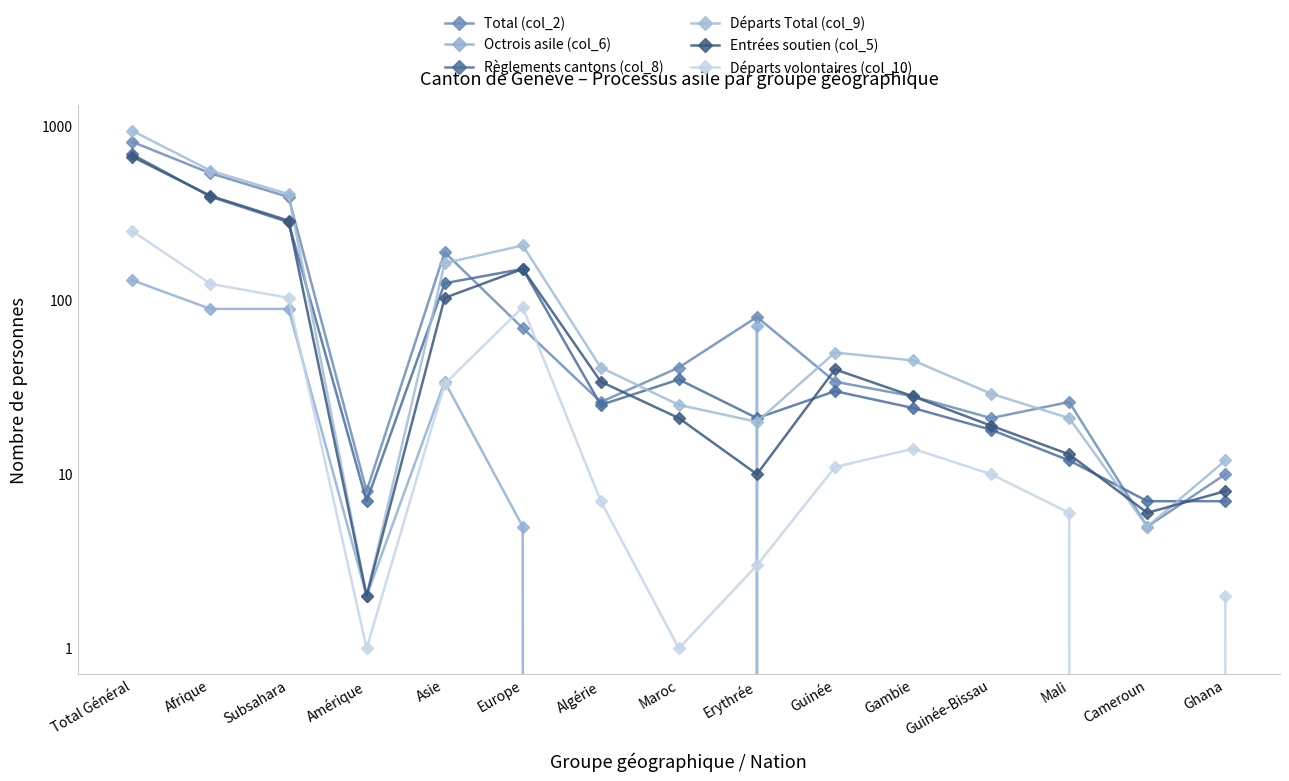

What is the sum of the Entrées soutien (col_5) values at Afrique and Maroc?

418